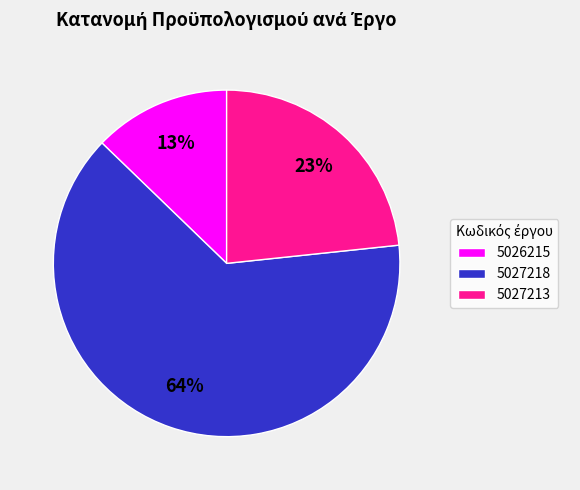

Is the sum of 5027213 and 5027218 greater than half?

Yes